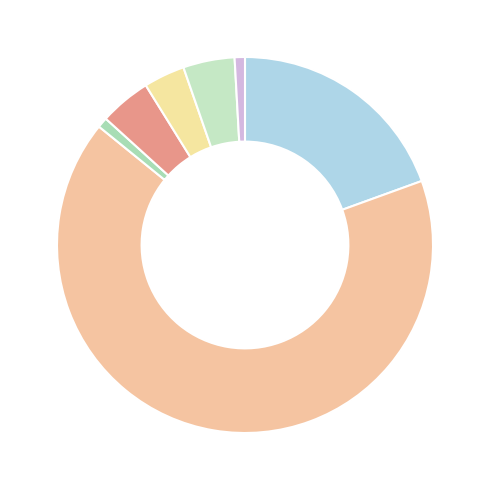

Count the number of slices in the pie.

7